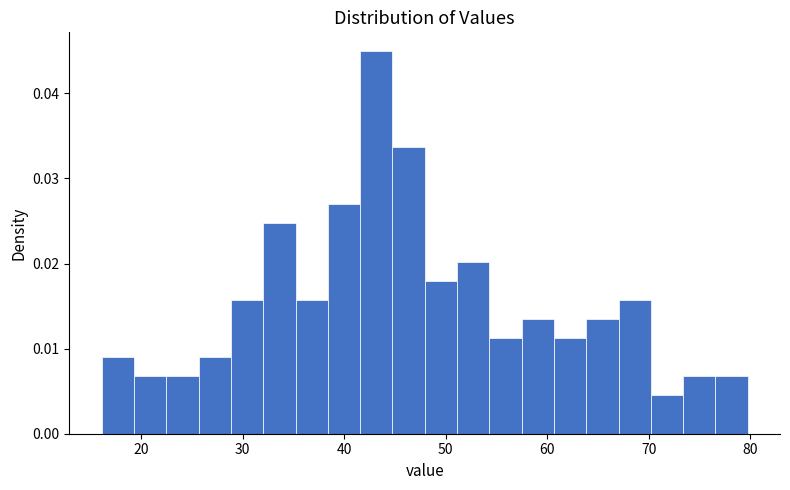

Around what value on the x-axis is the tallest bar? Give the approximate position of its centre, as read against the axis.

43